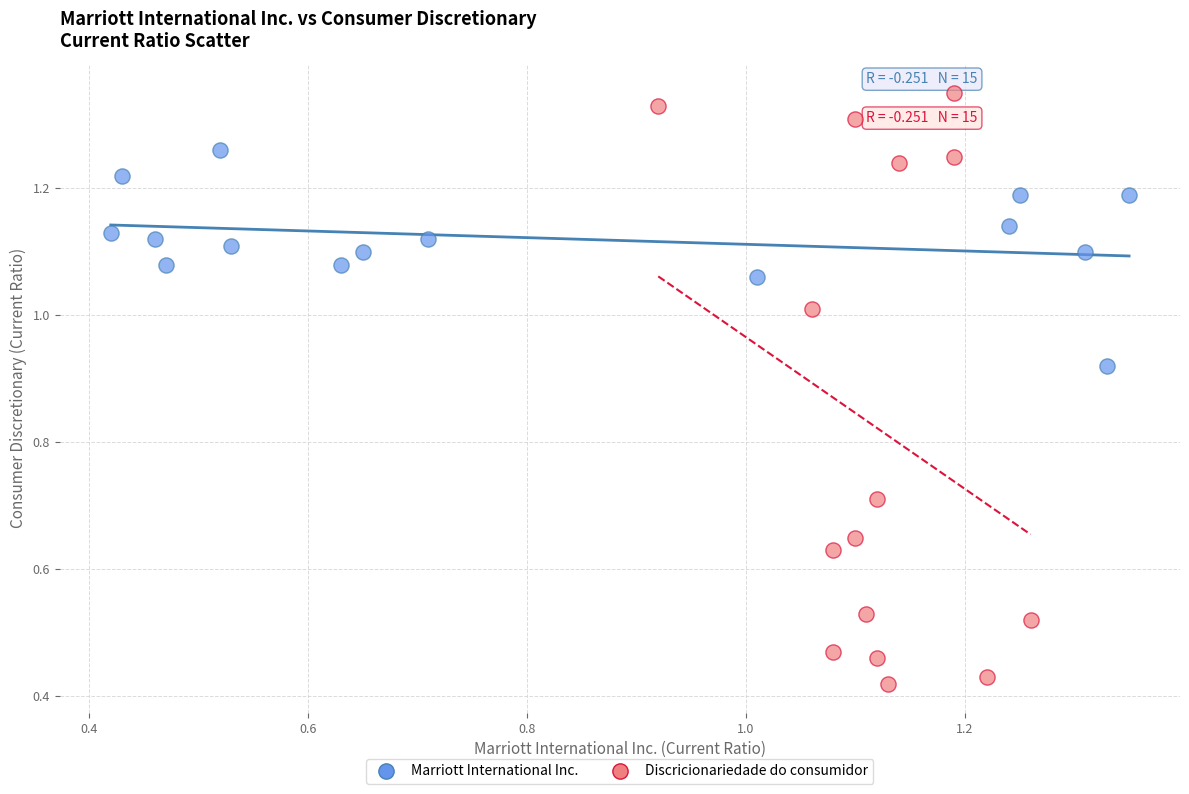

Which series reaches the minimum Y coordinate?

Discricionariedade do consumidor